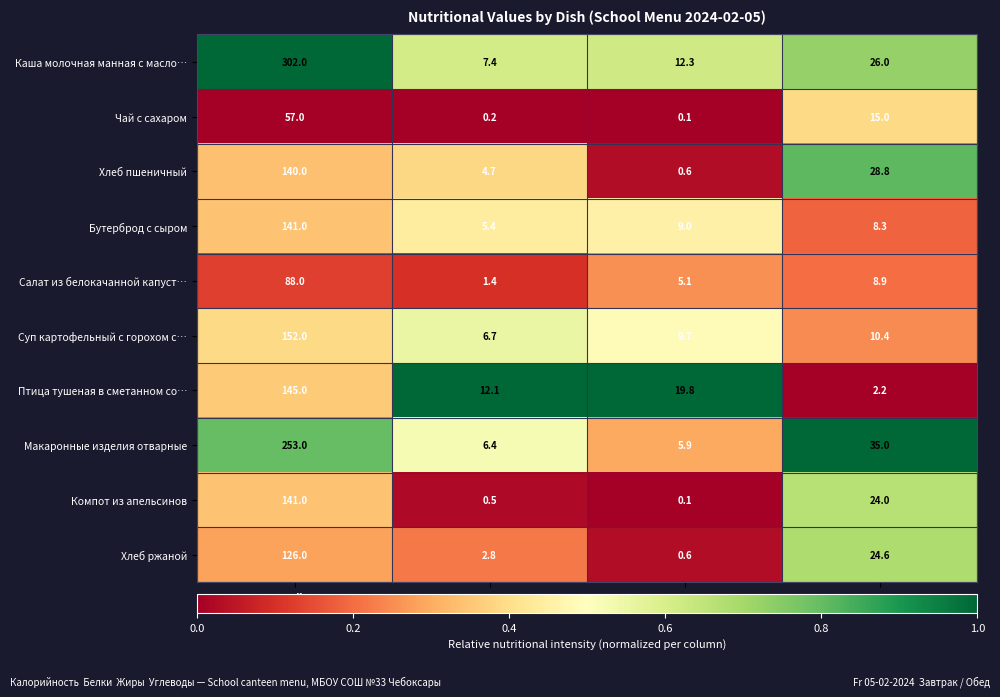

Is it true that Каша молочная манная с масло… equals 39.8 at Углеводы?

False